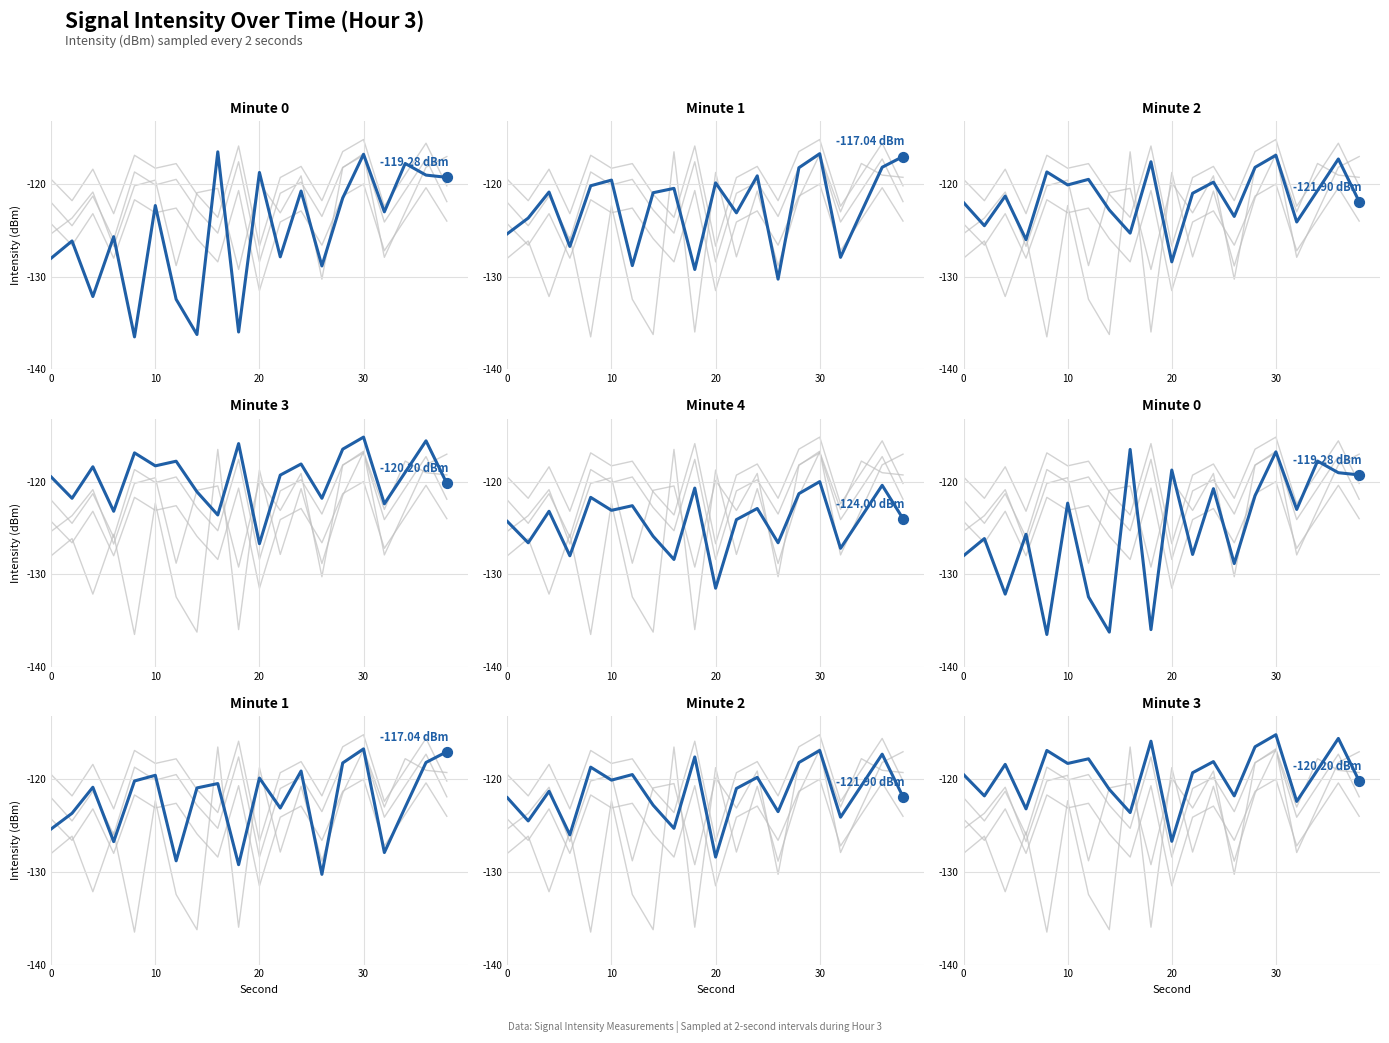

At which category is the sum across all series the highest?

30